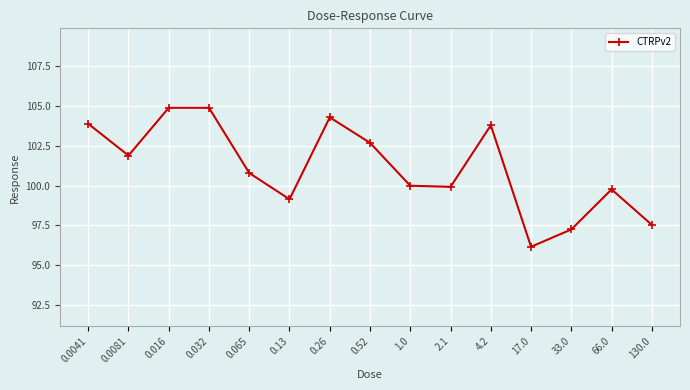

Which label corresponds to the smallest value in the chart?

17.0